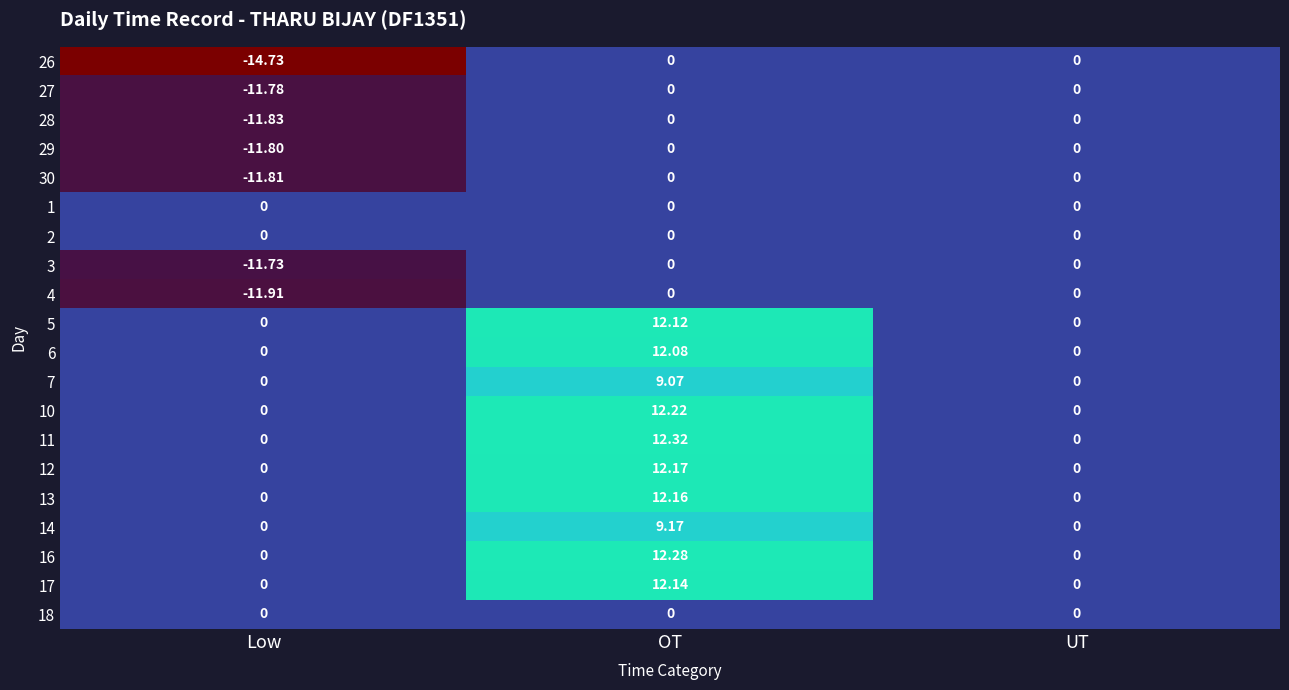

At which category does the chart reach its peak across all series?

OT